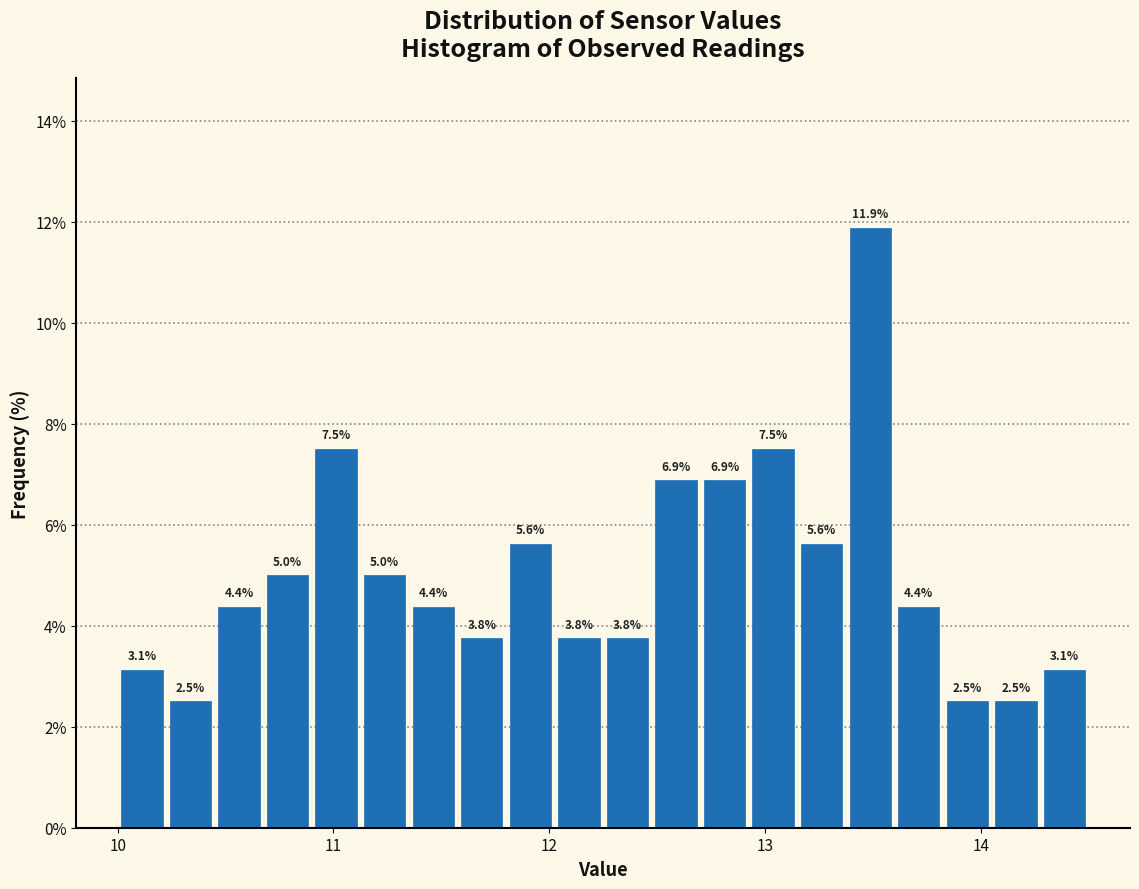

Read against the x-axis, roughly where is the centre of the tallest bar?

13.5